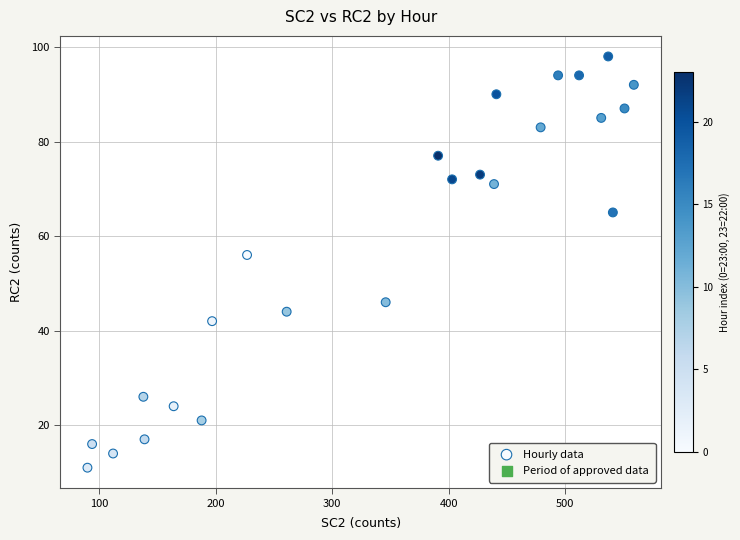

What Y value in the scatter plot is closest to 54?

56